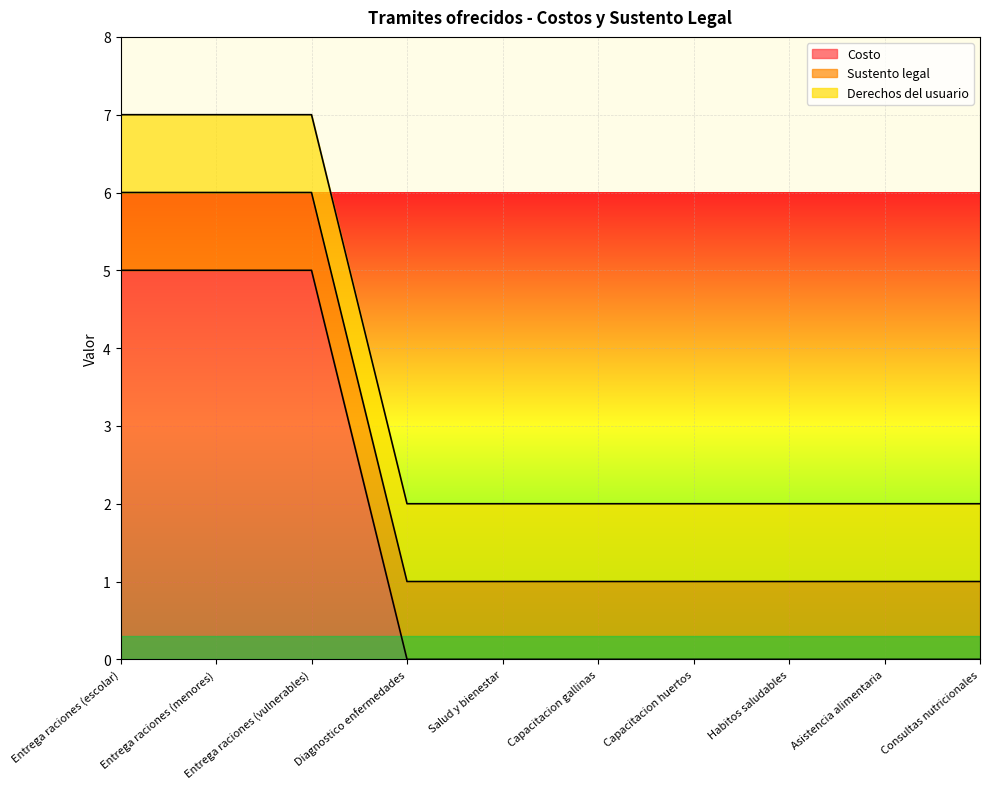

What is the total value across all series at Diagnostico enfermedades?

2